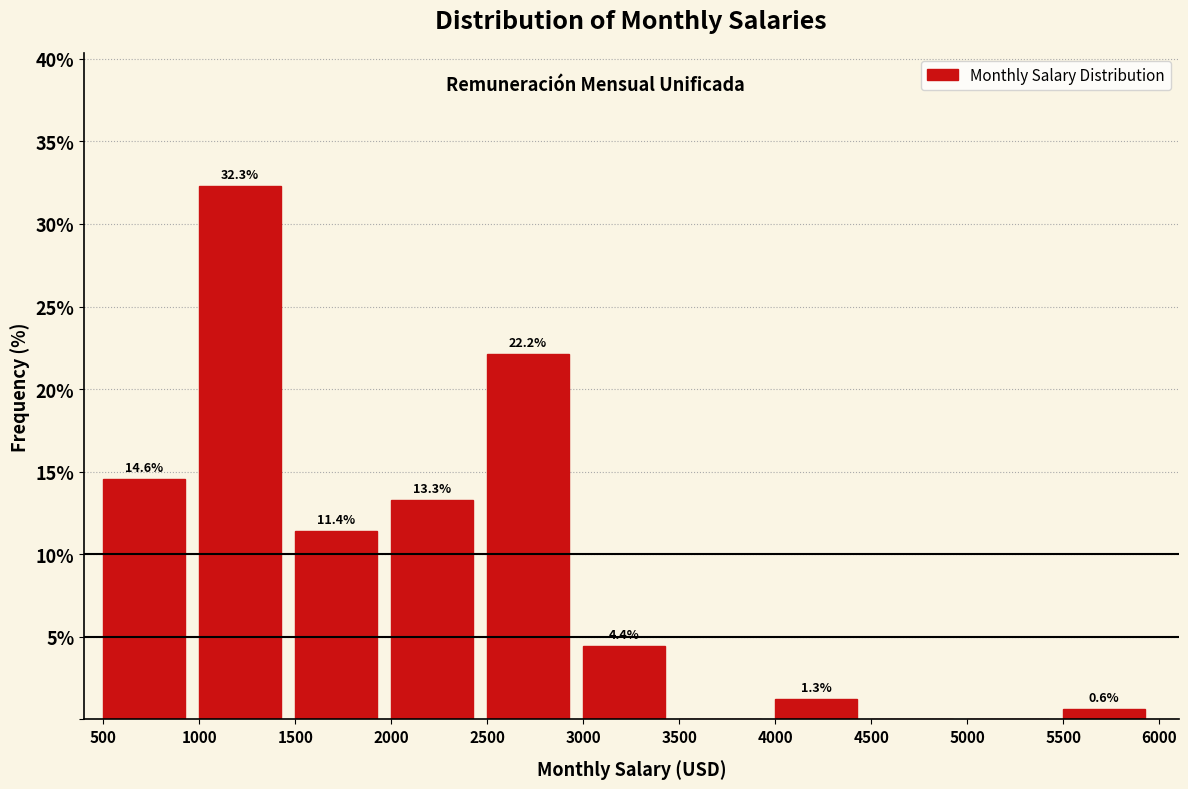

Which range on the x-axis has the tallest bar?

1000 to 1500